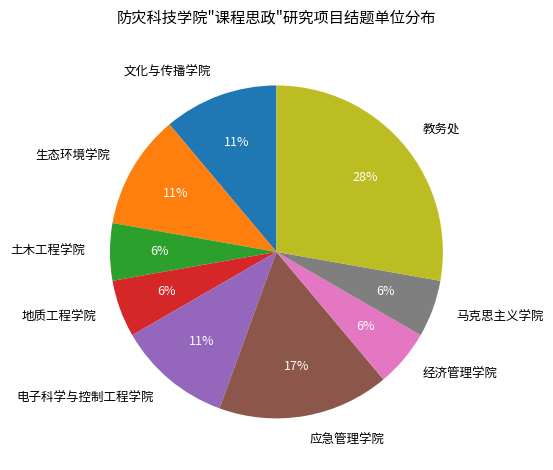

To the nearest percent, what is the combined percentage of 电子科学与控制工程学院 and 马克思主义学院?

17%